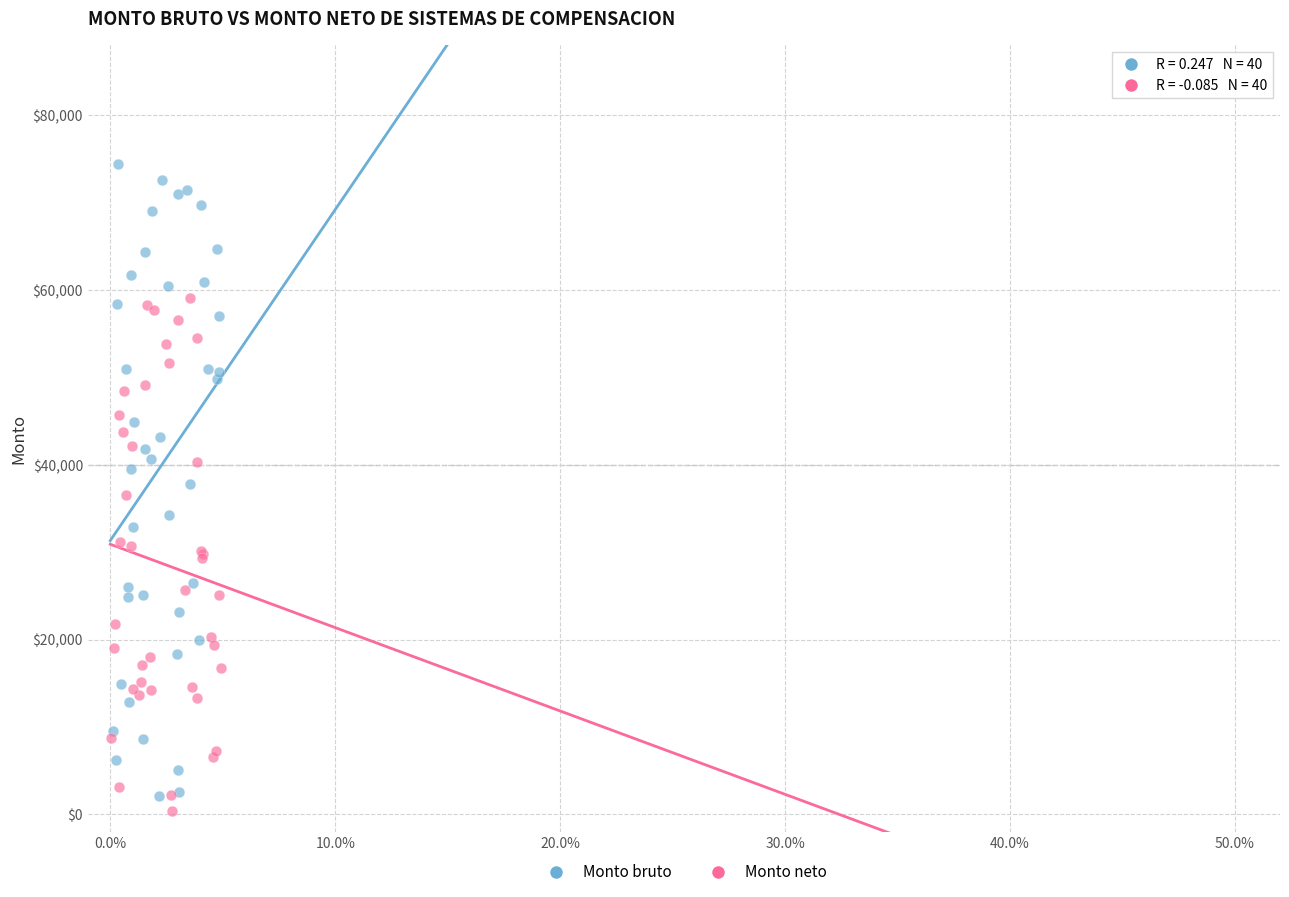

Which series contains the highest Y value?

Monto bruto